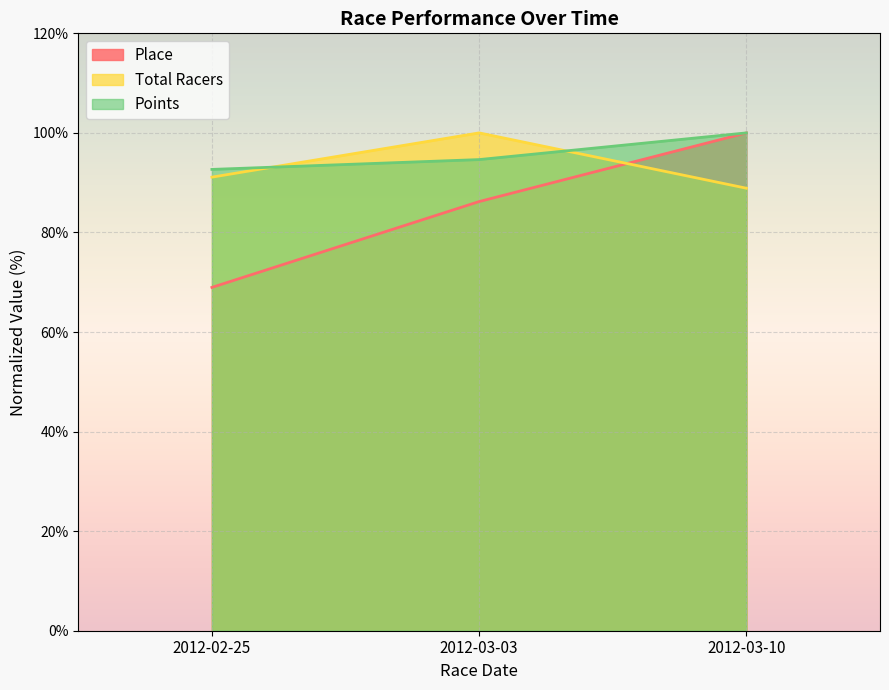

What is the label of the 3rd point from the right?

2012-02-25